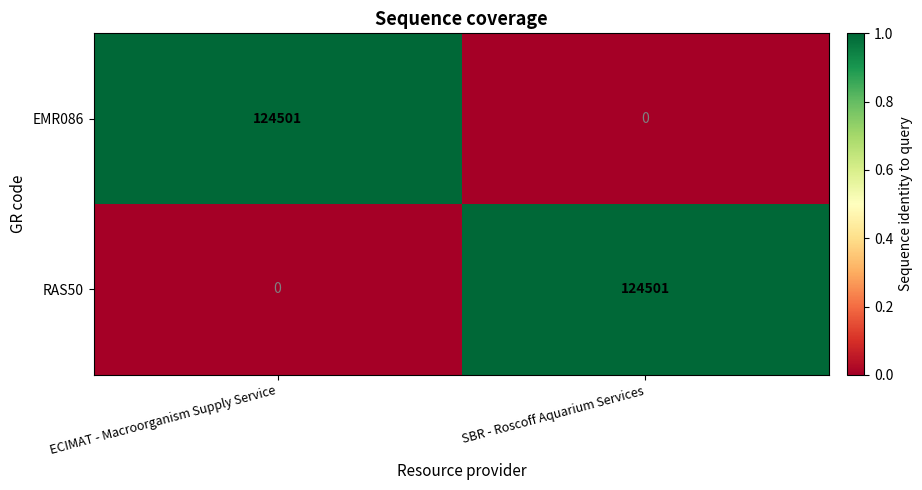

What is the total value across all series at SBR - Roscoff Aquarium Services?

124501